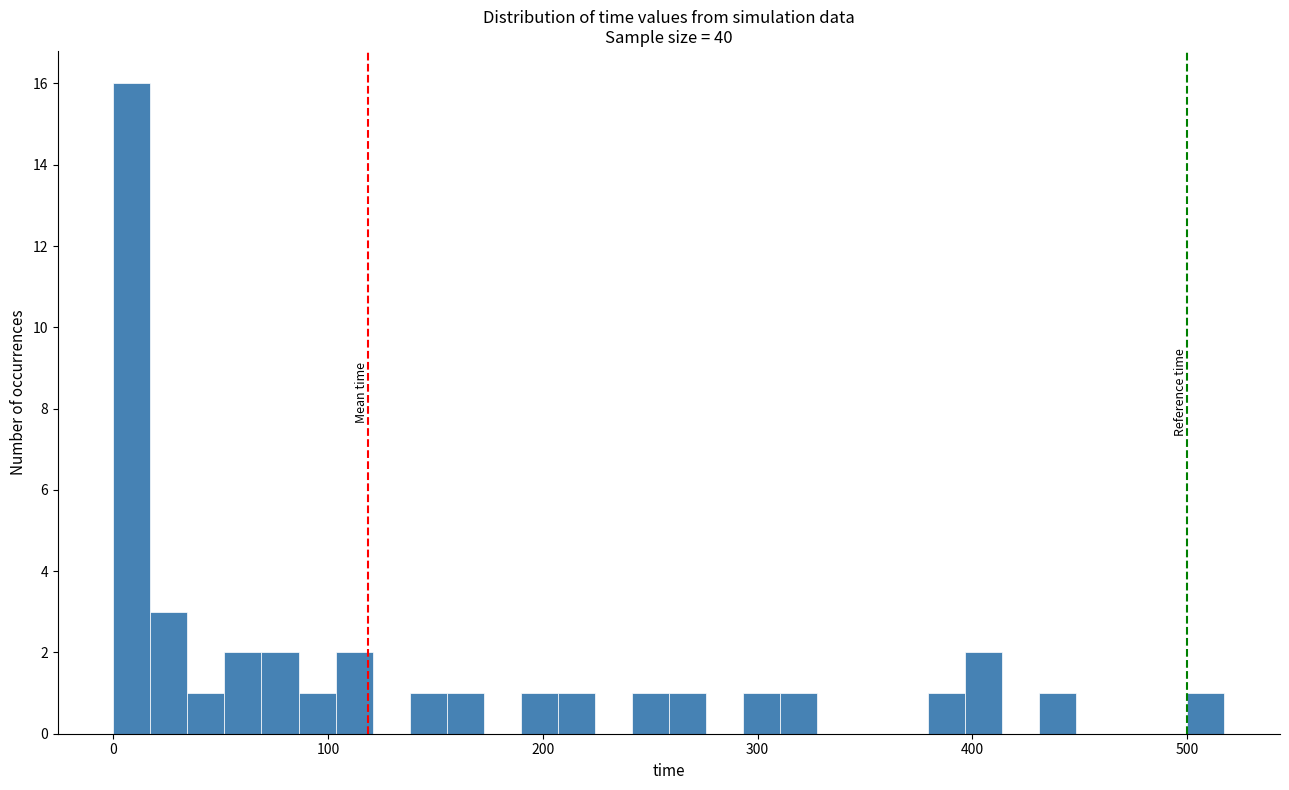

Read against the x-axis, roughly where is the centre of the tallest bar?

10